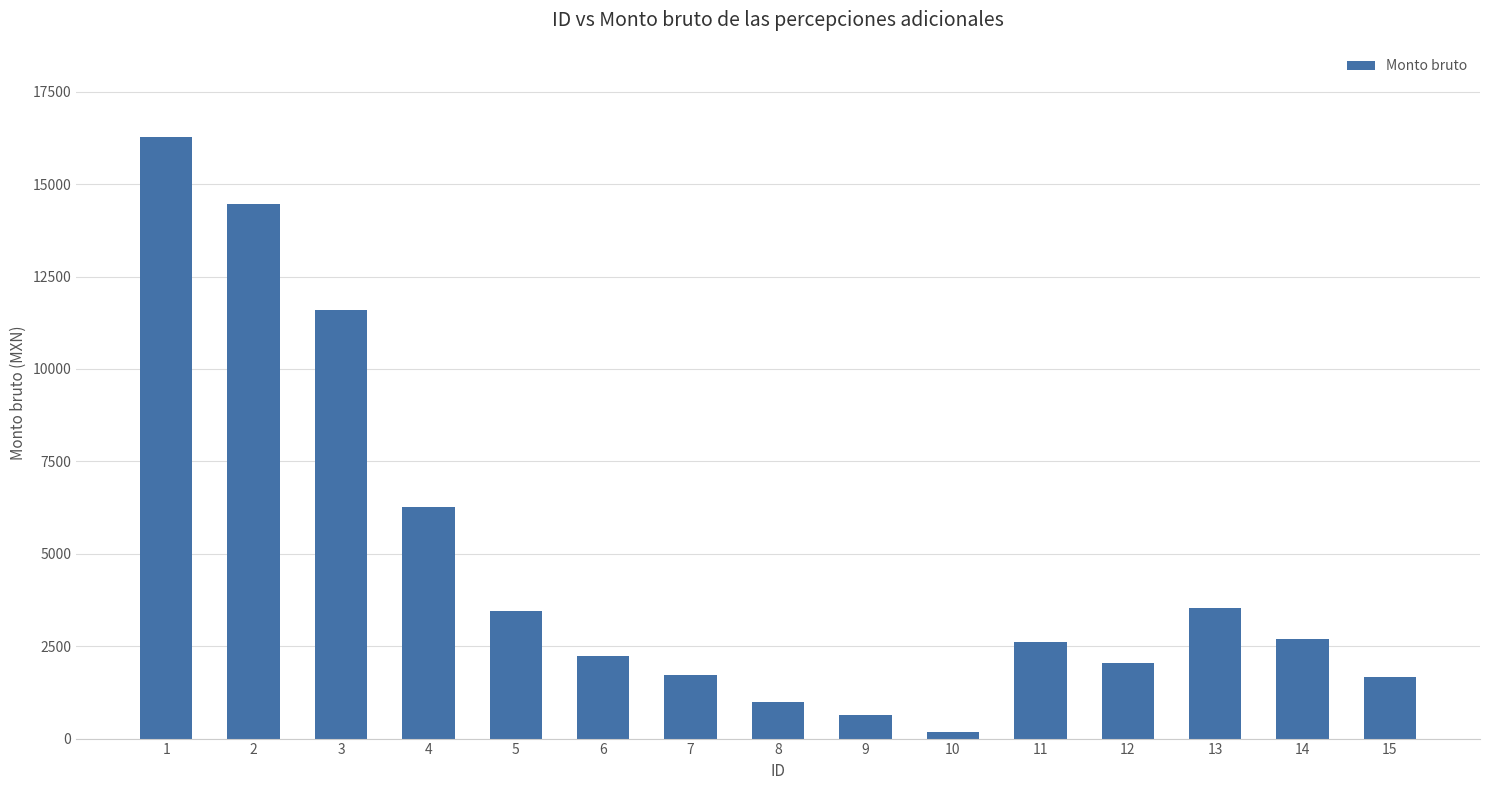

The value at 9 is 646.4. True or false?

True